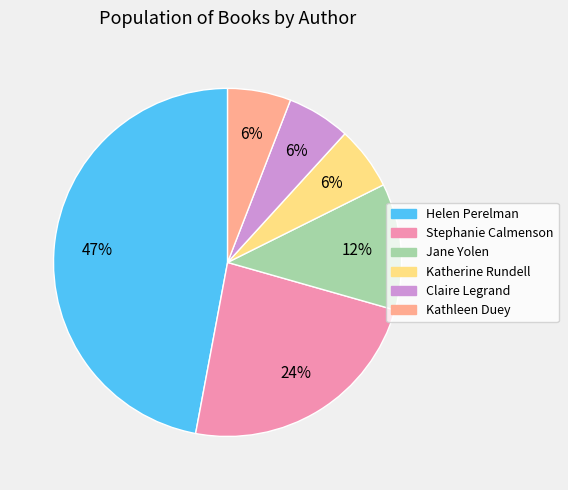

To the nearest percent, what is the difference between the largest and smallest slice percentages?

41%